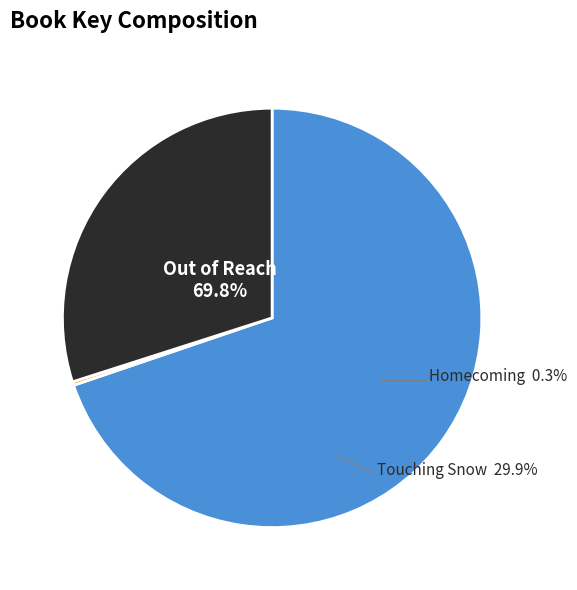

To the nearest percent, what is the difference between the largest and smallest slice percentages?

70%